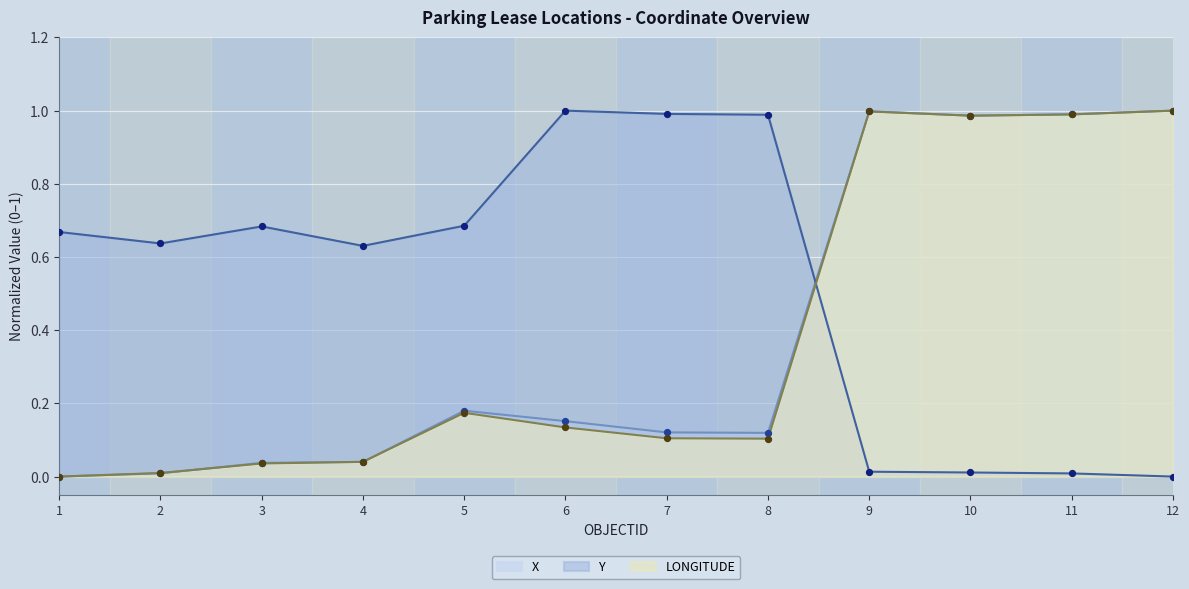

At how many categories does at least one series exceed 0?

12